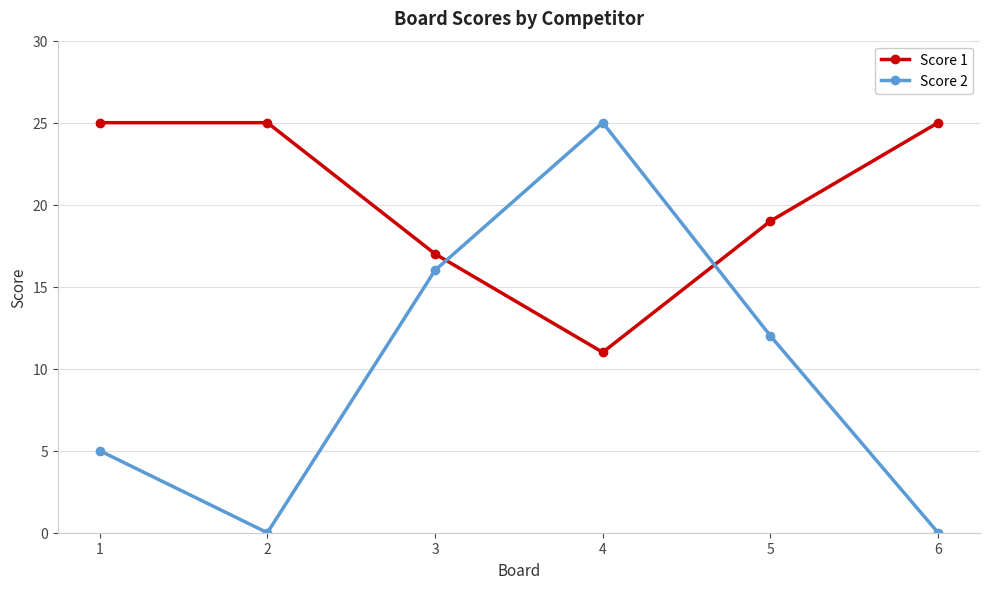

At which category does Score 1 reach its first local valley?

4